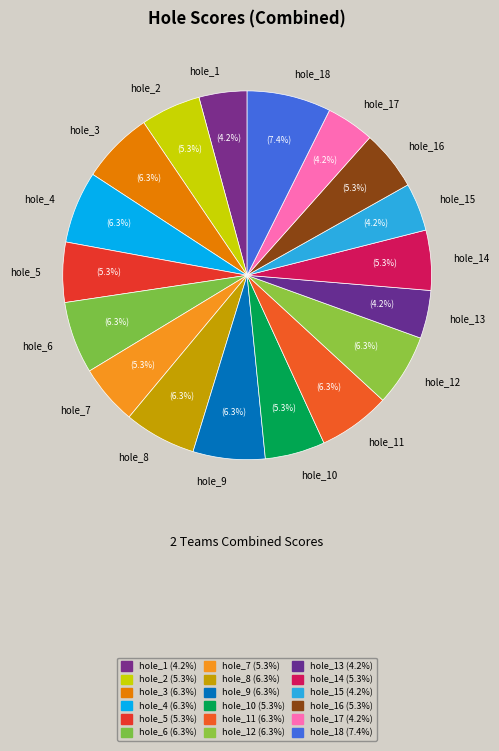

What is the ratio of the value at hole_4 to the value at hole_13?

1.5